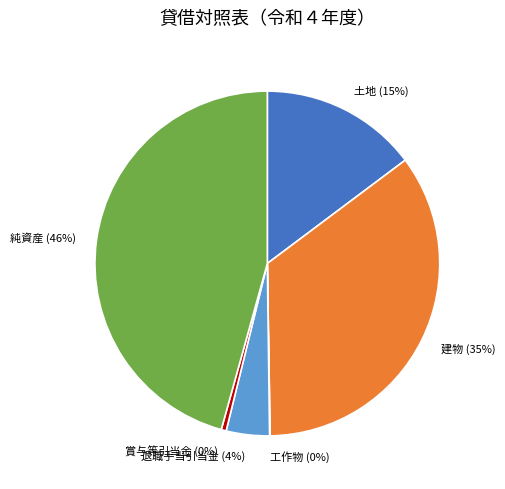

The 純資産 (46%) slice represents 46% of the pie. True or false?

True